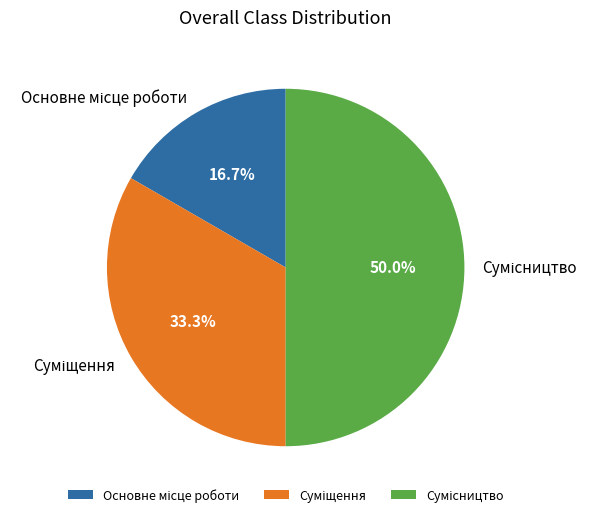

To the nearest percent, what is the average slice percentage?

33%